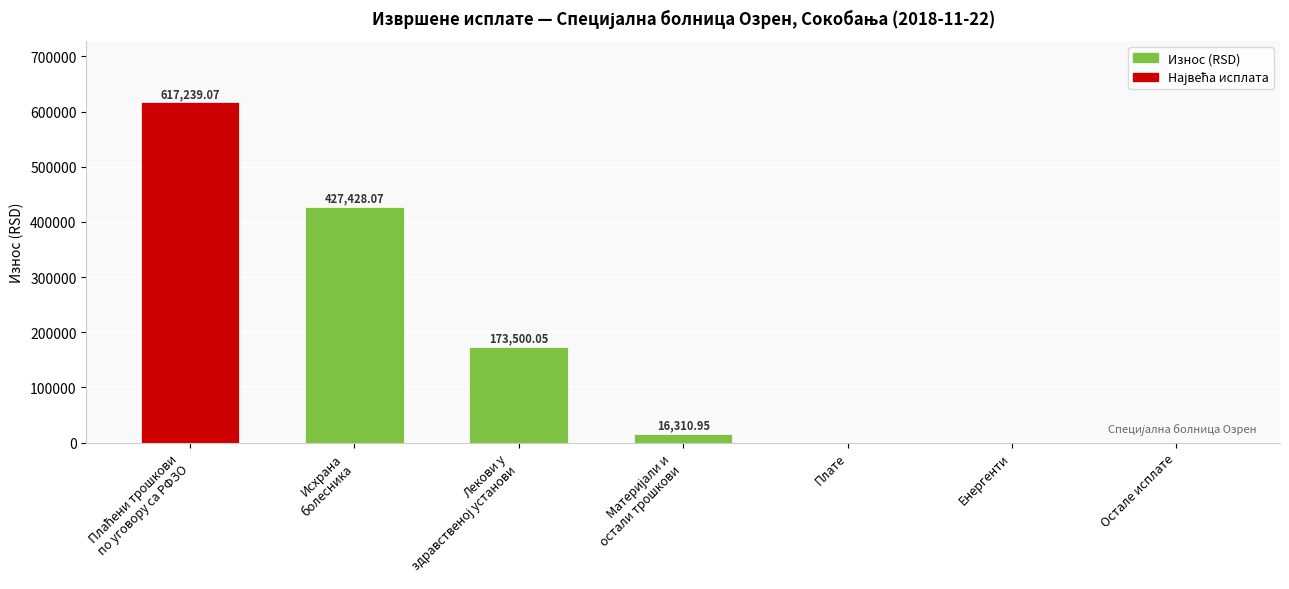

How many positive values are there?

4